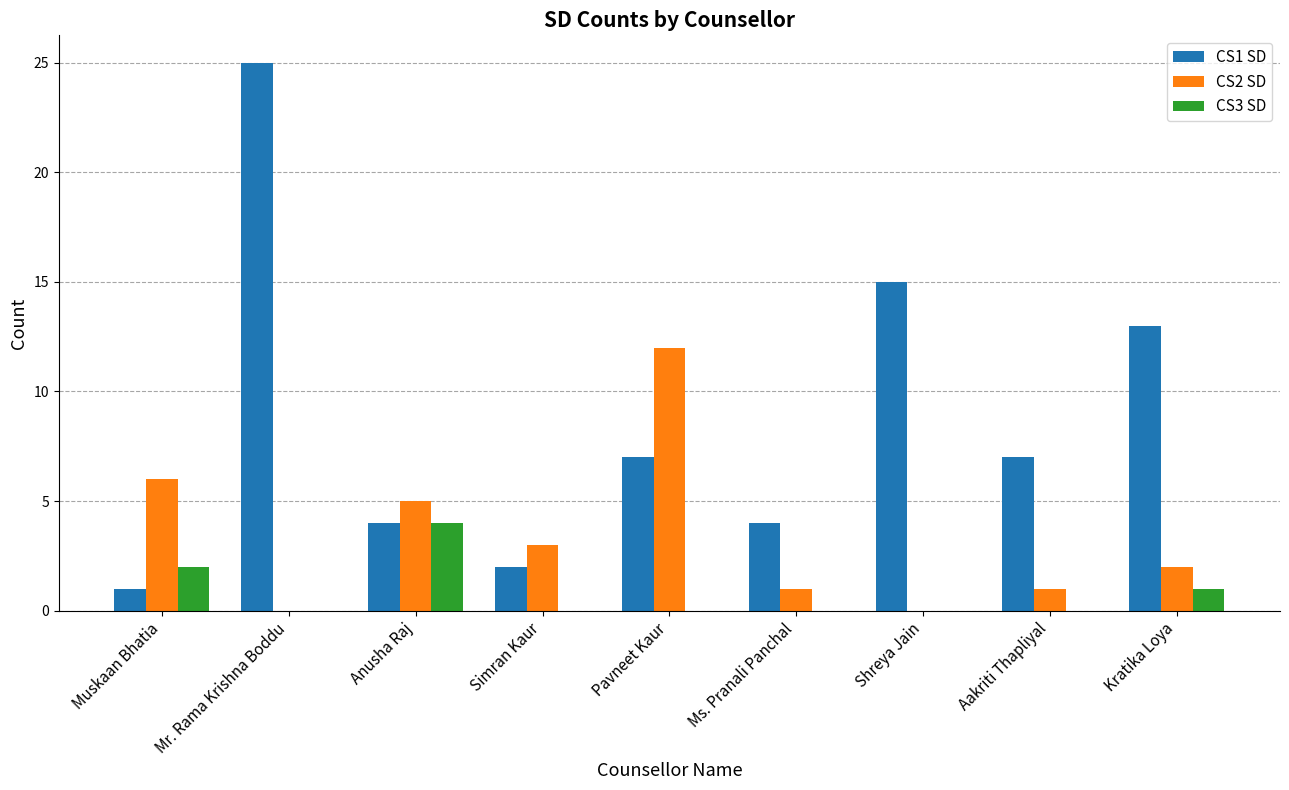

Which series has the largest range (max minus min)?

CS1 SD